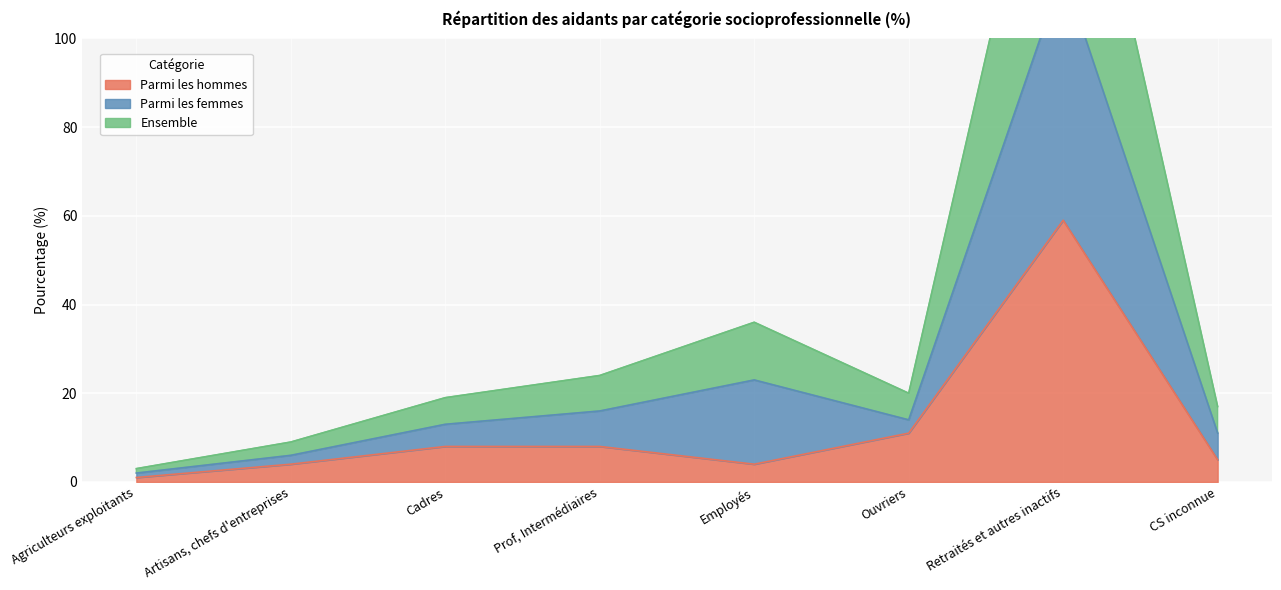

What position from the left is Prof, Intermédiaires?

4